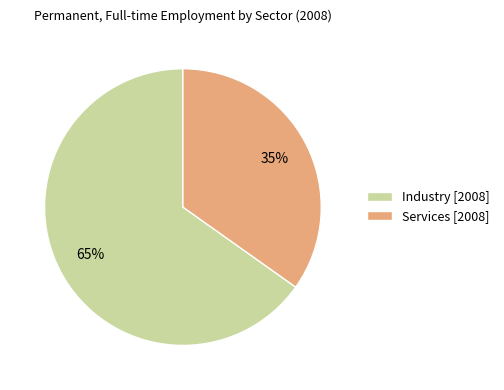

Does Services [2008] represent more than half of the total?

No